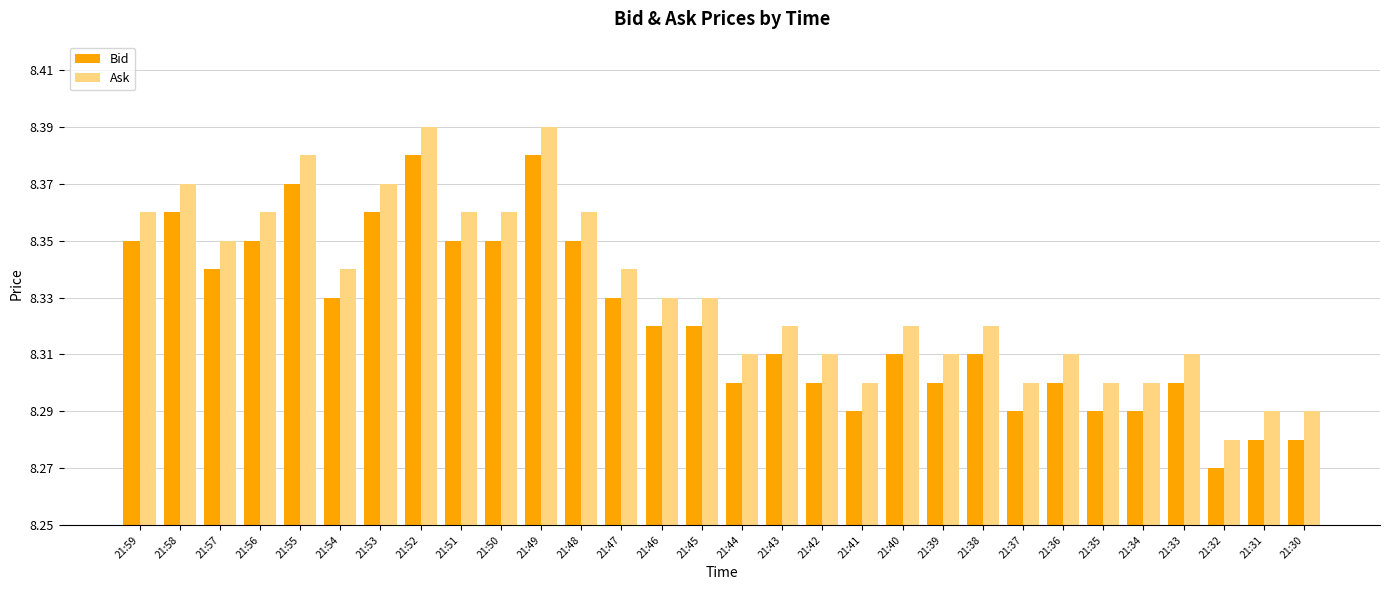

Is the value of Bid at 21:38 greater than the value of Ask at 21:51?

No